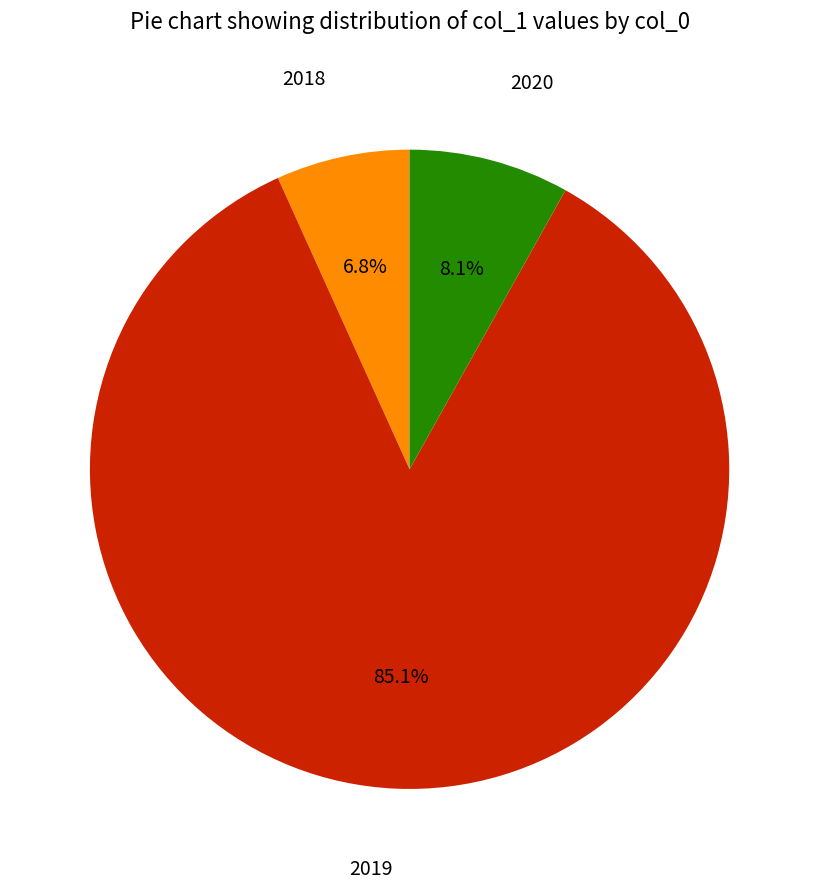

Count the number of slices in the pie.

3